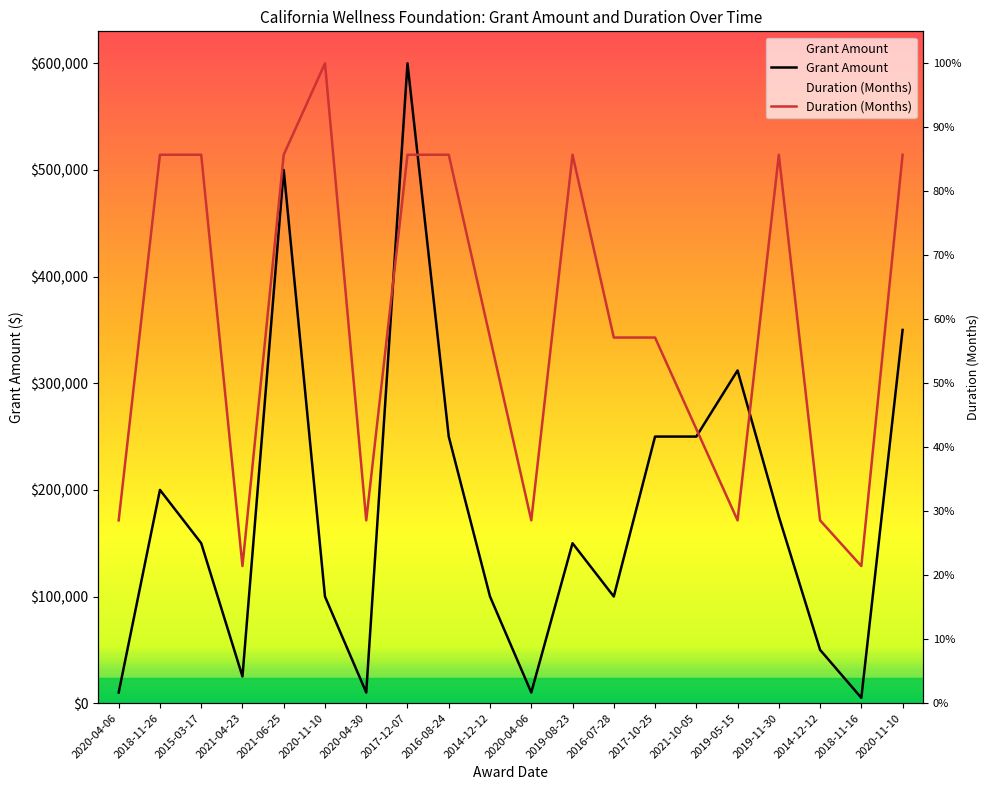

What is the sum of all Grant Amount values?

3597000.0